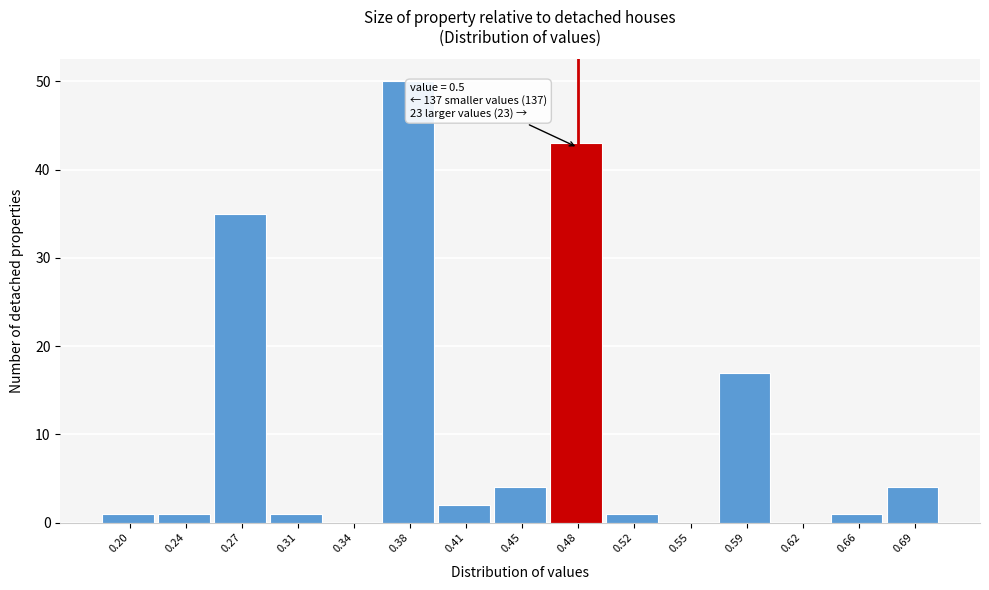

Reading left to right, what are all the values shown in this chart?

0.20=1	0.24=1	0.27=35	0.31=1	0.34=0	0.38=50	0.41=2	0.45=4	0.48=43	0.52=1	0.55=0	0.59=17	0.62=0	0.66=1	0.69=4